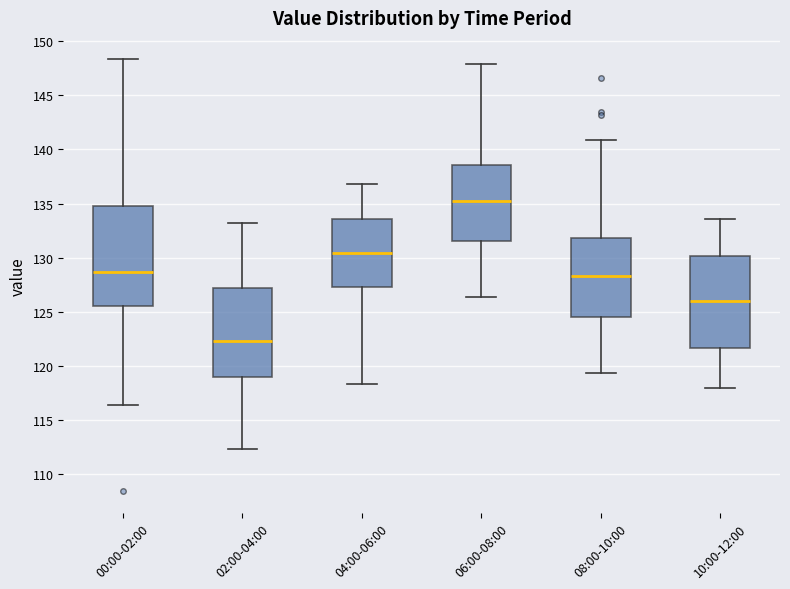

Which box has the lowest median line?

02:00-04:00